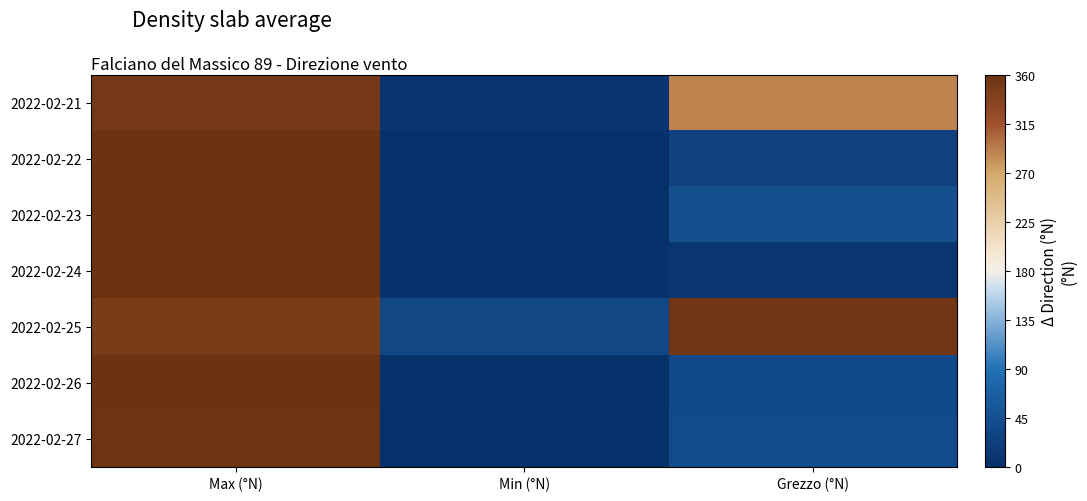

Reading left to right, what are all the values shown in this chart?

2022-02-21: Max (°N)=350	Min (°N)=6	Grezzo (°N)=289
2022-02-22: Max (°N)=359	Min (°N)=0	Grezzo (°N)=26
2022-02-23: Max (°N)=359	Min (°N)=0	Grezzo (°N)=44
2022-02-24: Max (°N)=358	Min (°N)=2	Grezzo (°N)=8
2022-02-25: Max (°N)=347	Min (°N)=33	Grezzo (°N)=354
2022-02-26: Max (°N)=359	Min (°N)=1	Grezzo (°N)=36
2022-02-27: Max (°N)=357	Min (°N)=1	Grezzo (°N)=38